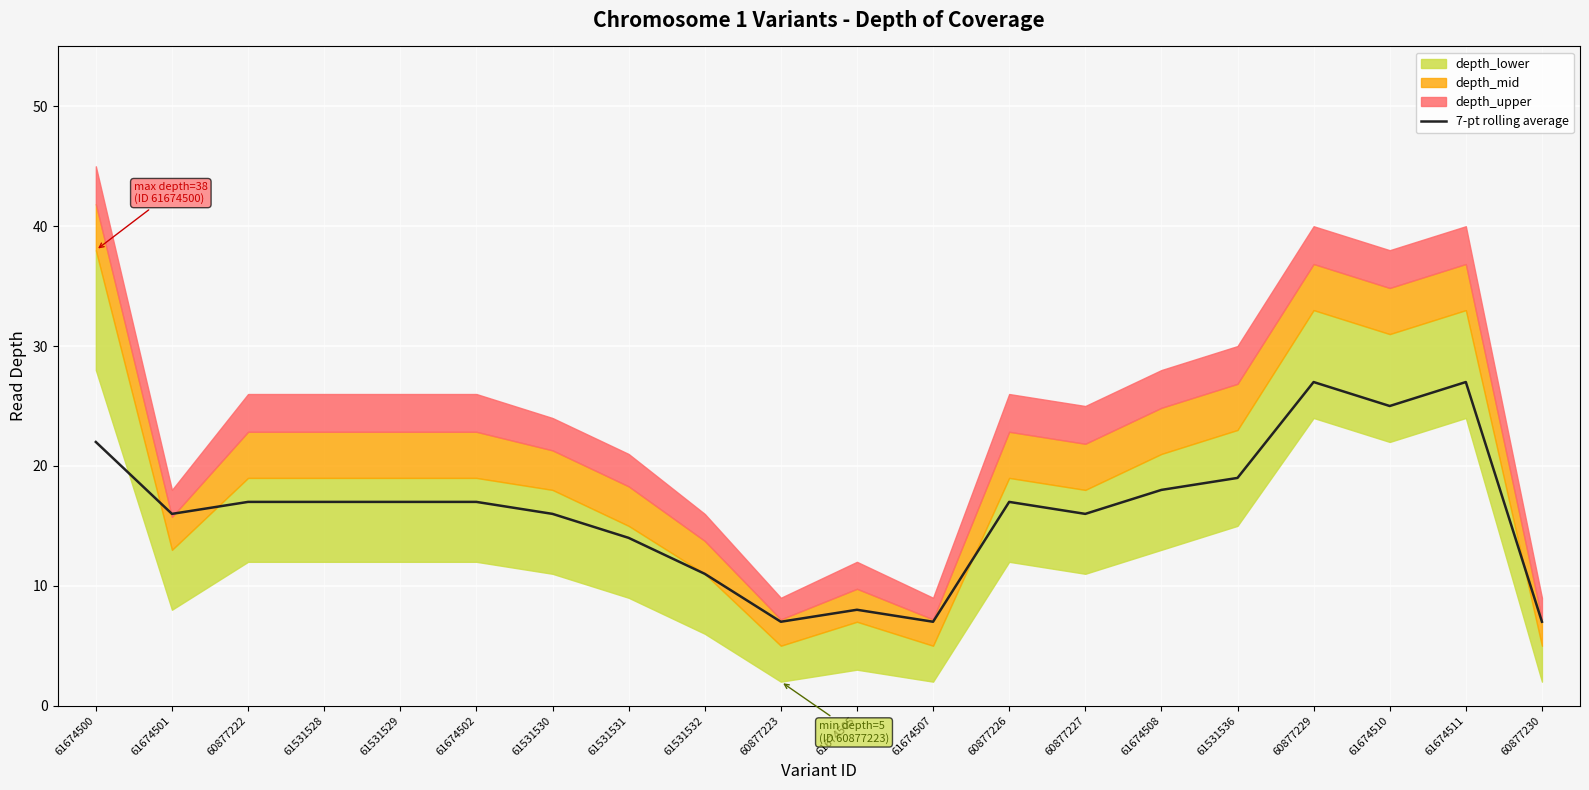

Reading left to right, what are all the values shown in this chart?

22	16	17	17	17	17	16	14	11	7	8	7	17	16	18	19	27	25	27	7